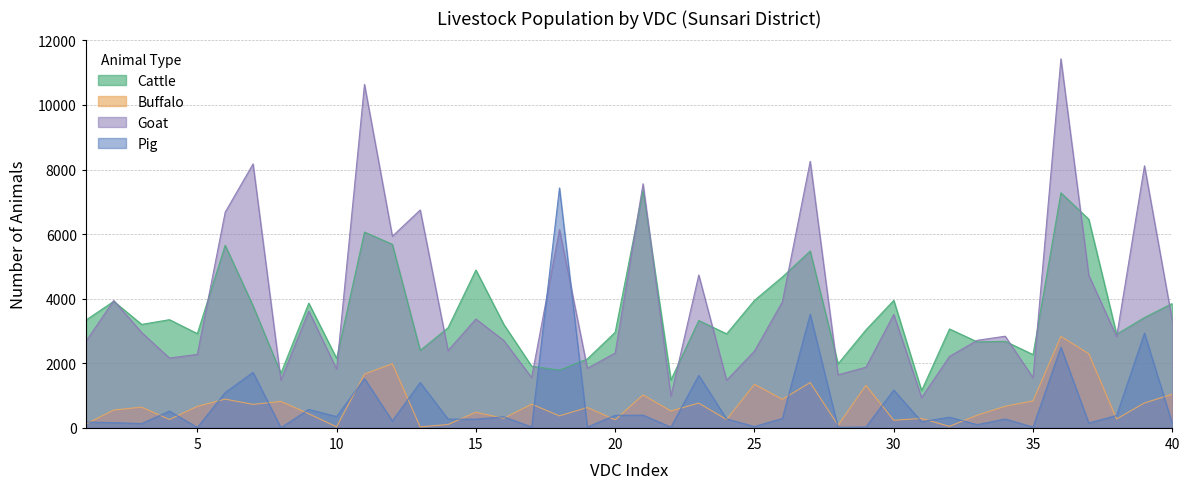

Which series has the largest total across all categories?

Goat